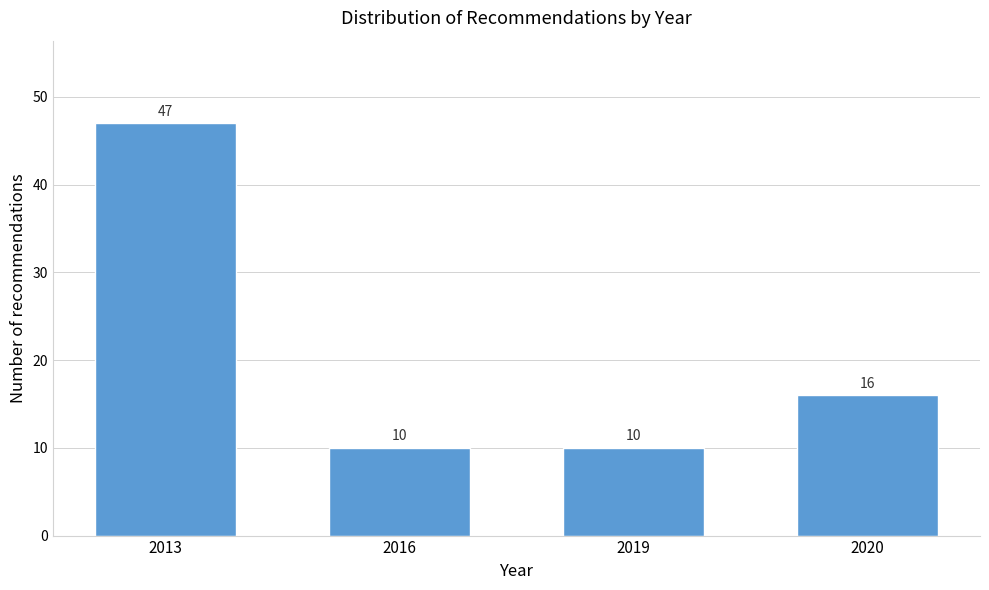

Reading right to left, extract all data points from this chart.

2020=16	2019=10	2016=10	2013=47